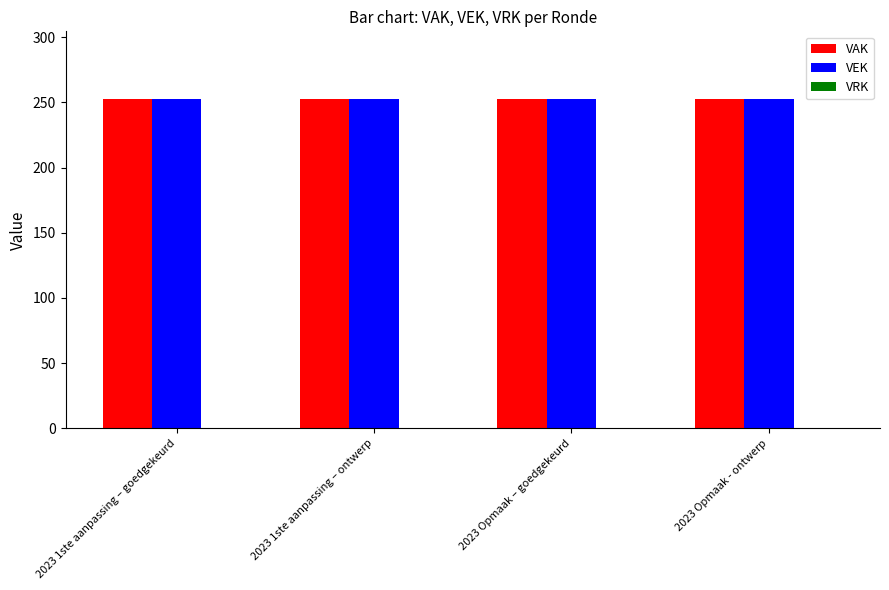

Which series changed the most between 2023 1ste aanpassing – goedgekeurd and 2023 Opmaak - ontwerp?

VAK